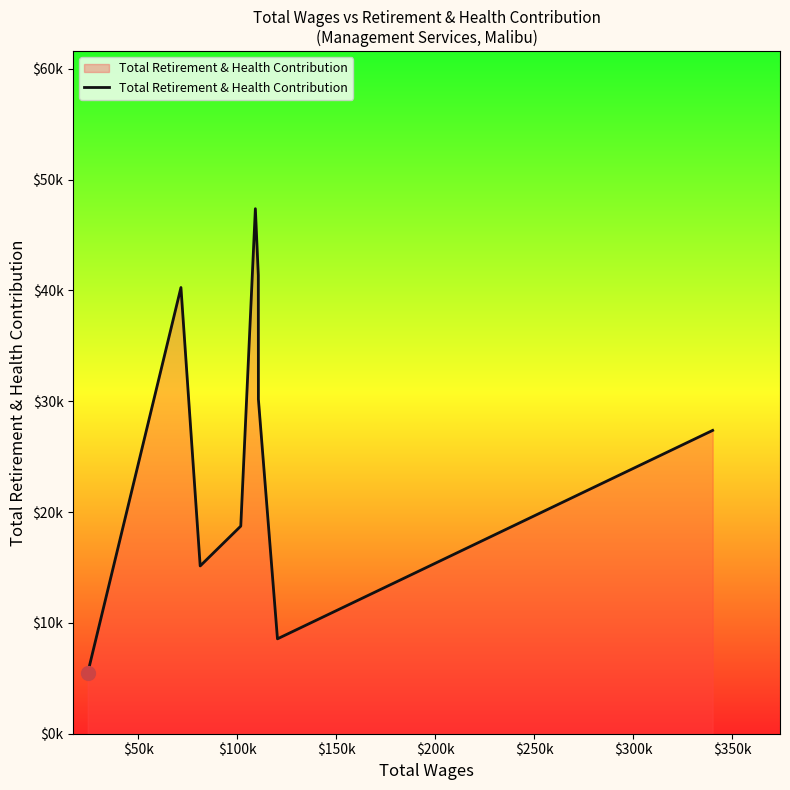

Does the chart have visible grid lines?

No